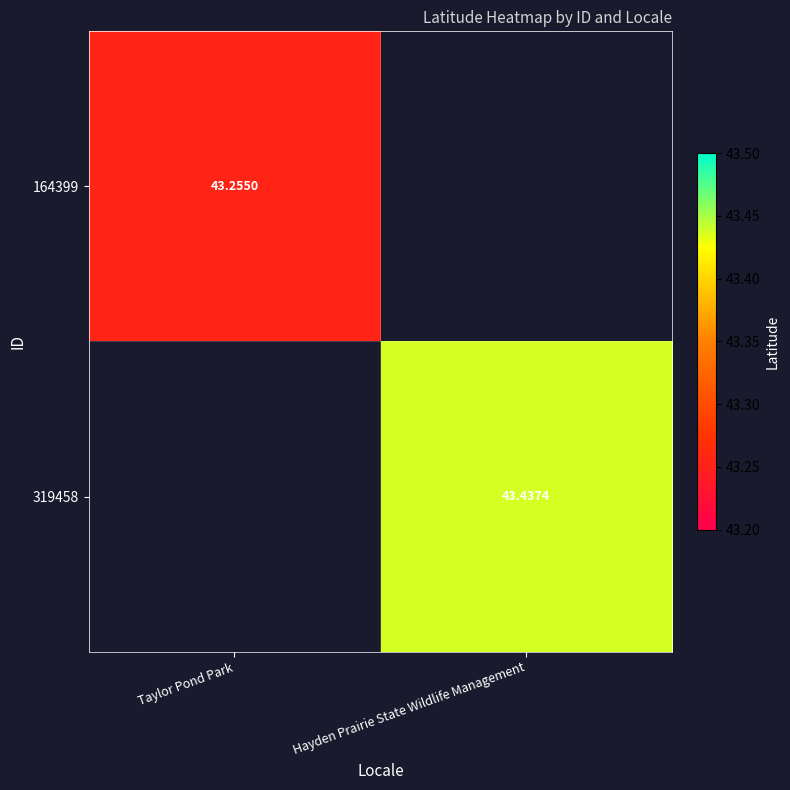

What is the minimum value for 164399?

43.3